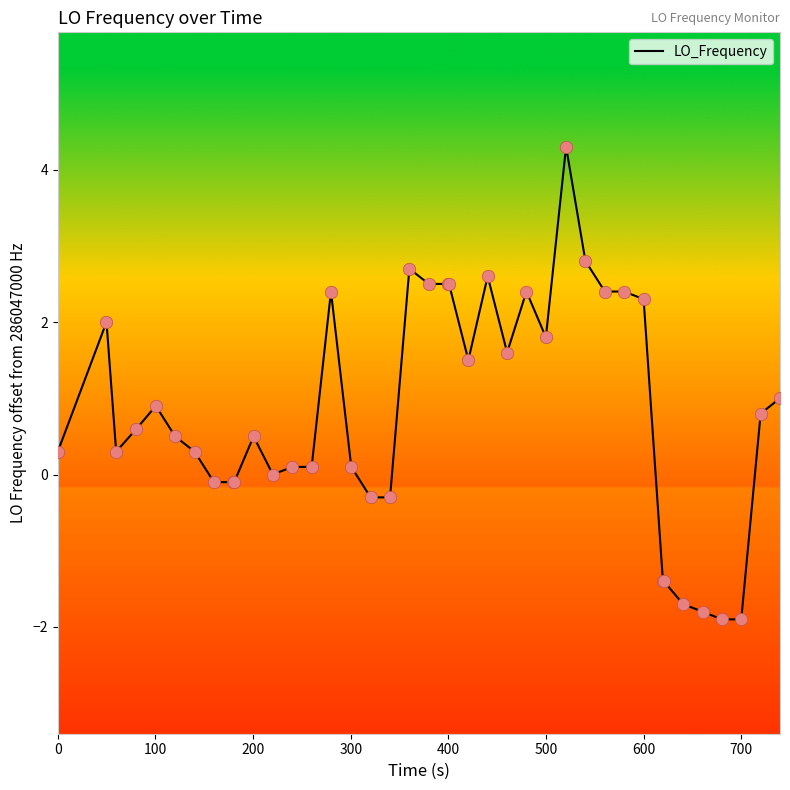

What is the maximum value shown in the chart?

4.3